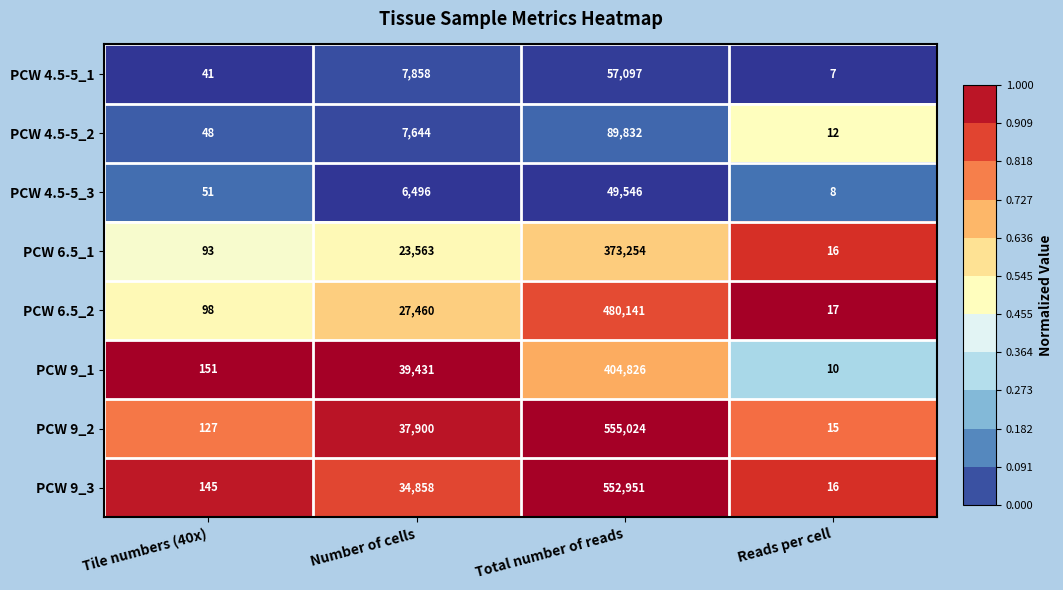

Is it true that PCW 9_3 equals 552951 at Total number of reads?

True